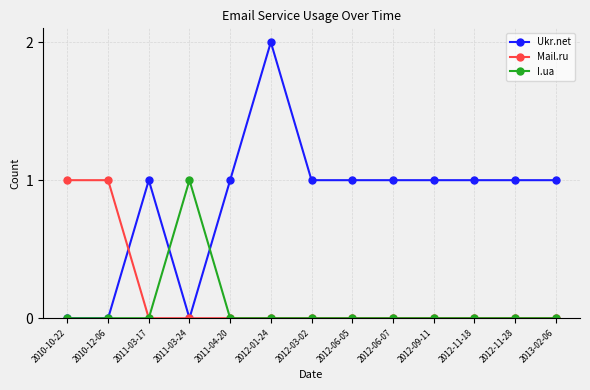

The value of Ukr.net at 2012-01-24 is 1. True or false?

False